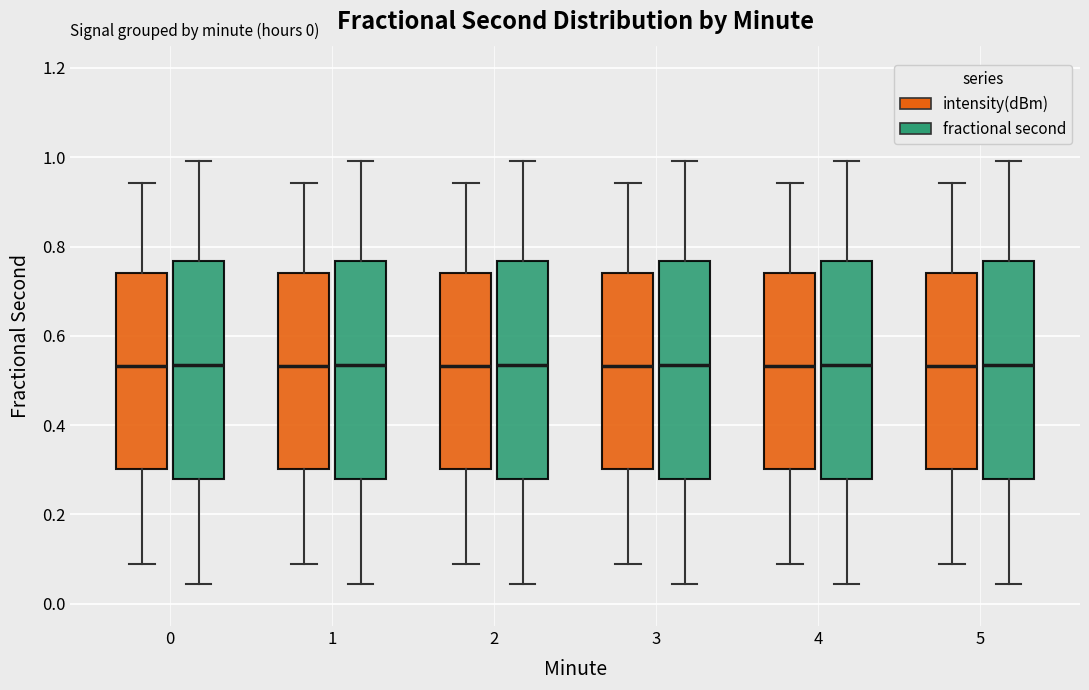

Reading left to right, read every box against the y-axis: the position of its median line, the range the box covers, and the ends of its whiskers. The values are not printed on the chart, so give them approximately, as read against the axis.

0 (intensity(dBm)): median 0.54, box 0.30 to 0.74, whiskers 0.08 to 0.94
0 (fractional second): median 0.54, box 0.28 to 0.76, whiskers 0.04 to 1.00
1 (intensity(dBm)): median 0.54, box 0.30 to 0.74, whiskers 0.08 to 0.94
1 (fractional second): median 0.54, box 0.28 to 0.76, whiskers 0.04 to 1.00
2 (intensity(dBm)): median 0.54, box 0.30 to 0.74, whiskers 0.08 to 0.94
2 (fractional second): median 0.54, box 0.28 to 0.76, whiskers 0.04 to 1.00
3 (intensity(dBm)): median 0.54, box 0.30 to 0.74, whiskers 0.08 to 0.94
3 (fractional second): median 0.54, box 0.28 to 0.76, whiskers 0.04 to 1.00
4 (intensity(dBm)): median 0.54, box 0.30 to 0.74, whiskers 0.08 to 0.94
4 (fractional second): median 0.54, box 0.28 to 0.76, whiskers 0.04 to 1.00
5 (intensity(dBm)): median 0.54, box 0.30 to 0.74, whiskers 0.08 to 0.94
5 (fractional second): median 0.54, box 0.28 to 0.76, whiskers 0.04 to 1.00